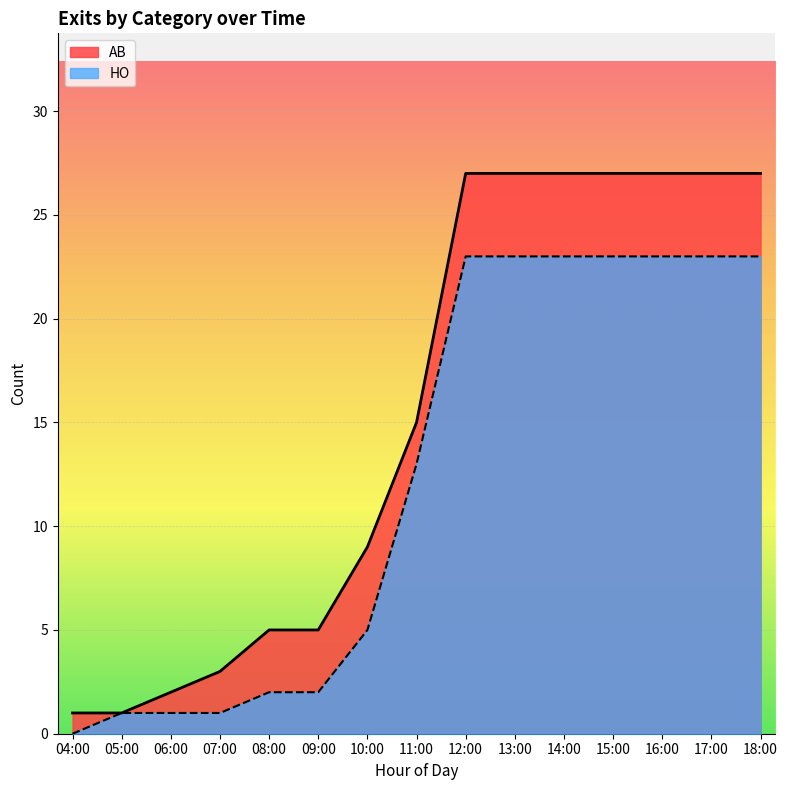

How many lines are shown in the chart?

2